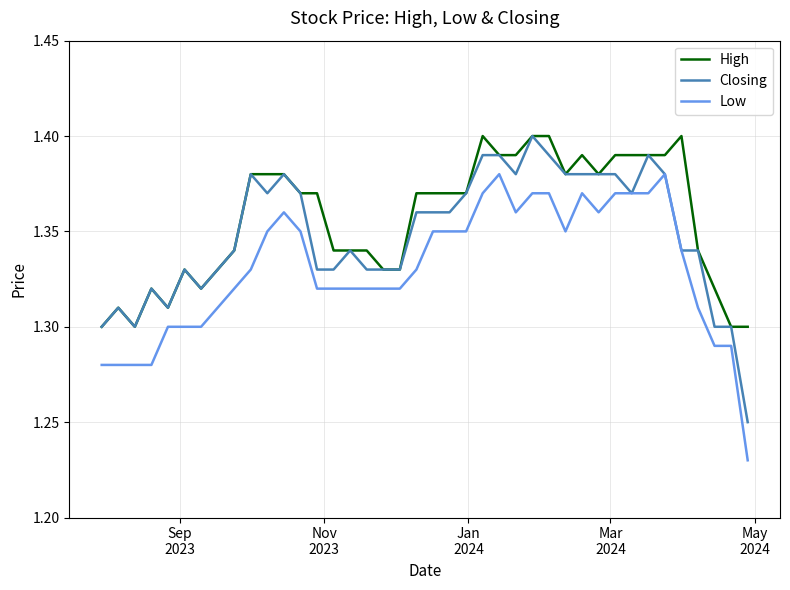

True or false: Low and High cross at least once.

False